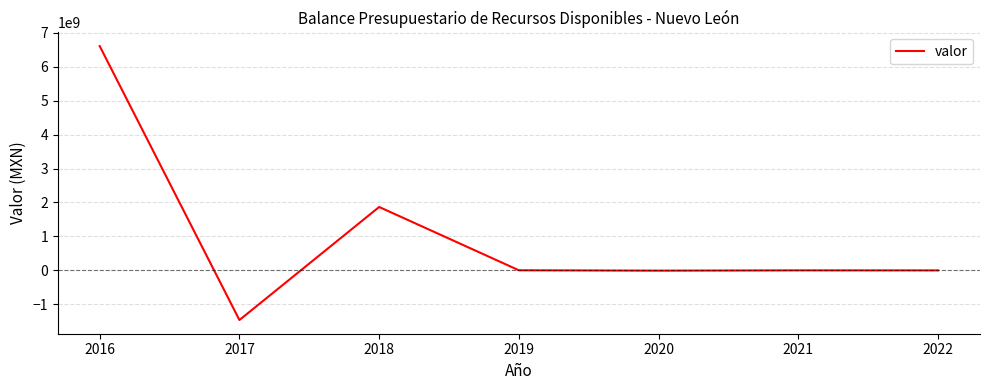

Count the number of data series in this chart.

1